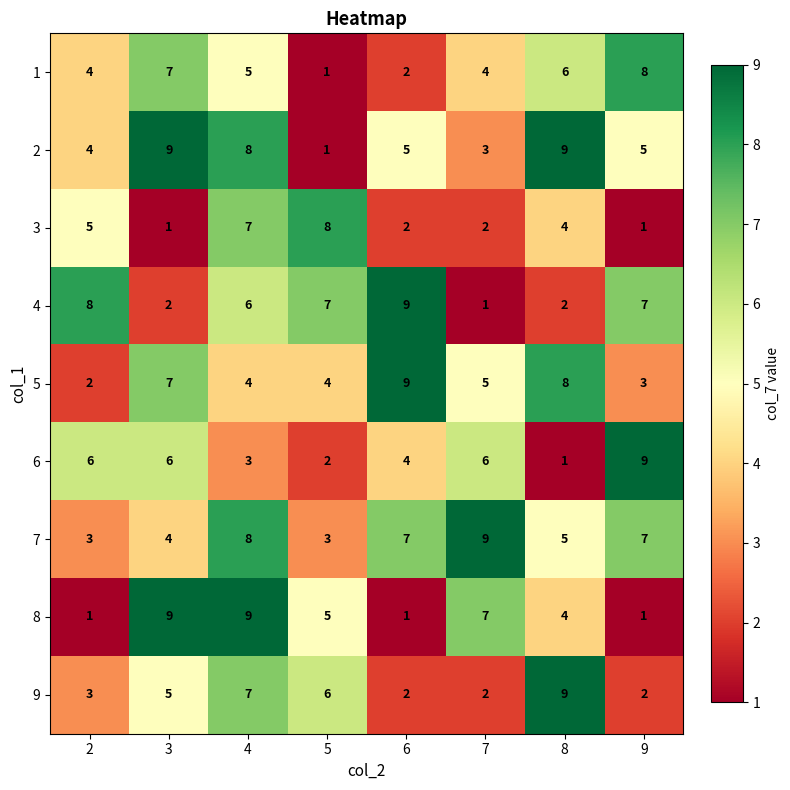

What is the maximum value shown in the chart?

9